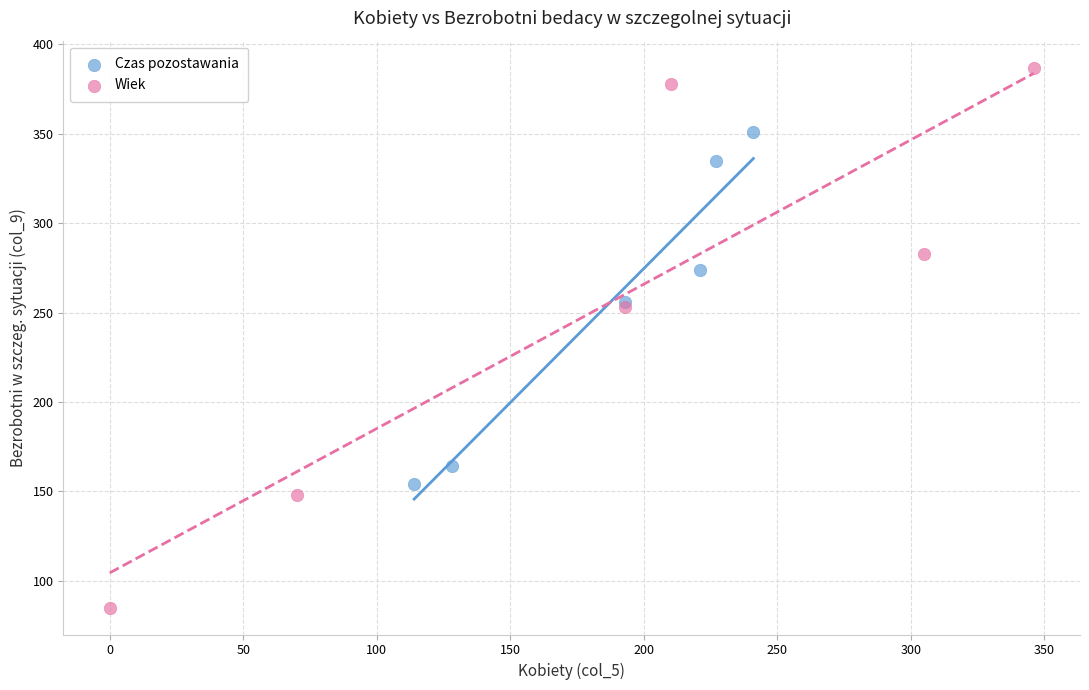

What are all the series names shown in the legend?

Czas pozostawania, Wiek